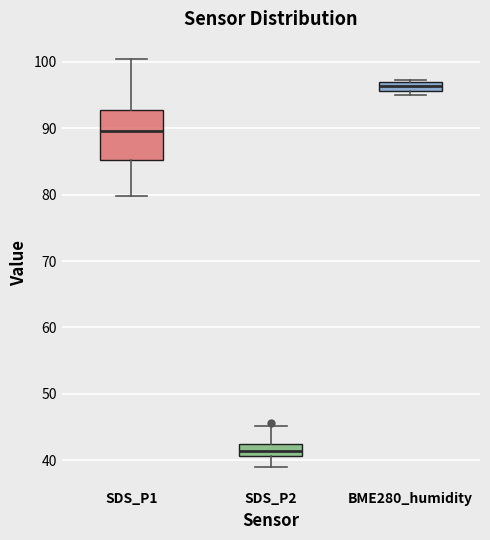

Comparing the boxes themselves (not the whiskers), which one is the tallest?

SDS_P1